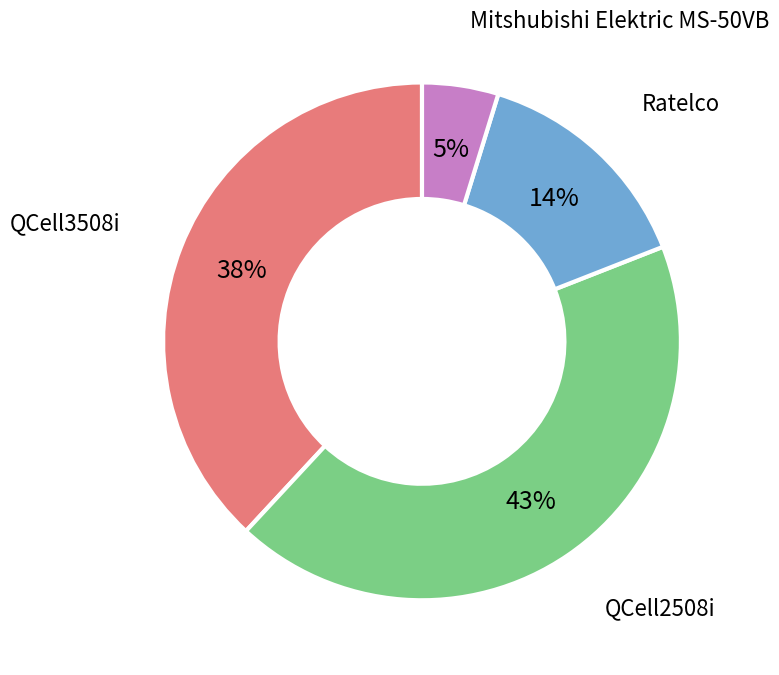

The Ratelco slice represents 14% of the pie. True or false?

True